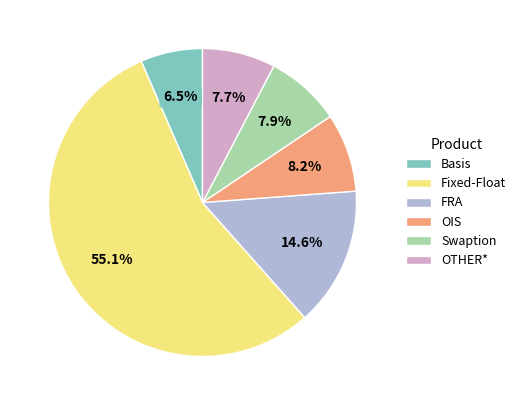

To the nearest percent, what percentage of the pie is OIS?

8%